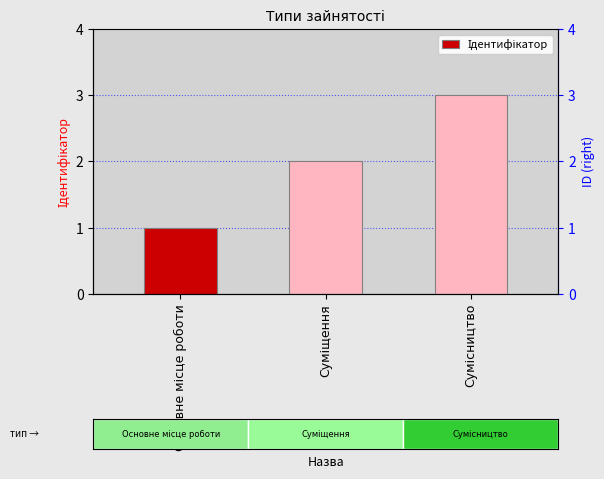

Reading left to right, list all the values displayed in this chart.

1	2	3